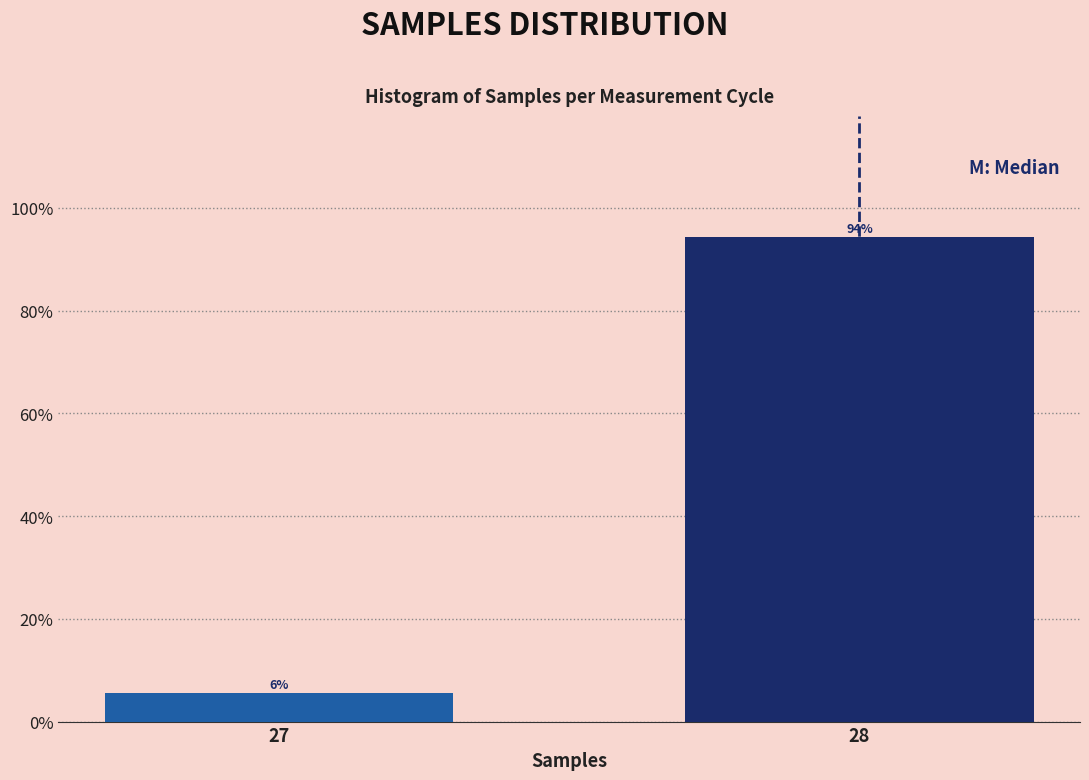

True or false: the data shows 58.7 at 28.

False